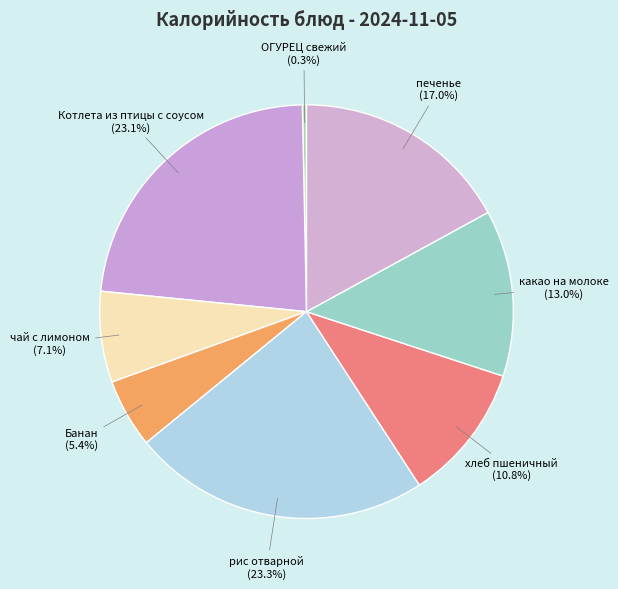

What is the smallest slice in the pie chart?

ОГУРЕЦ свежий